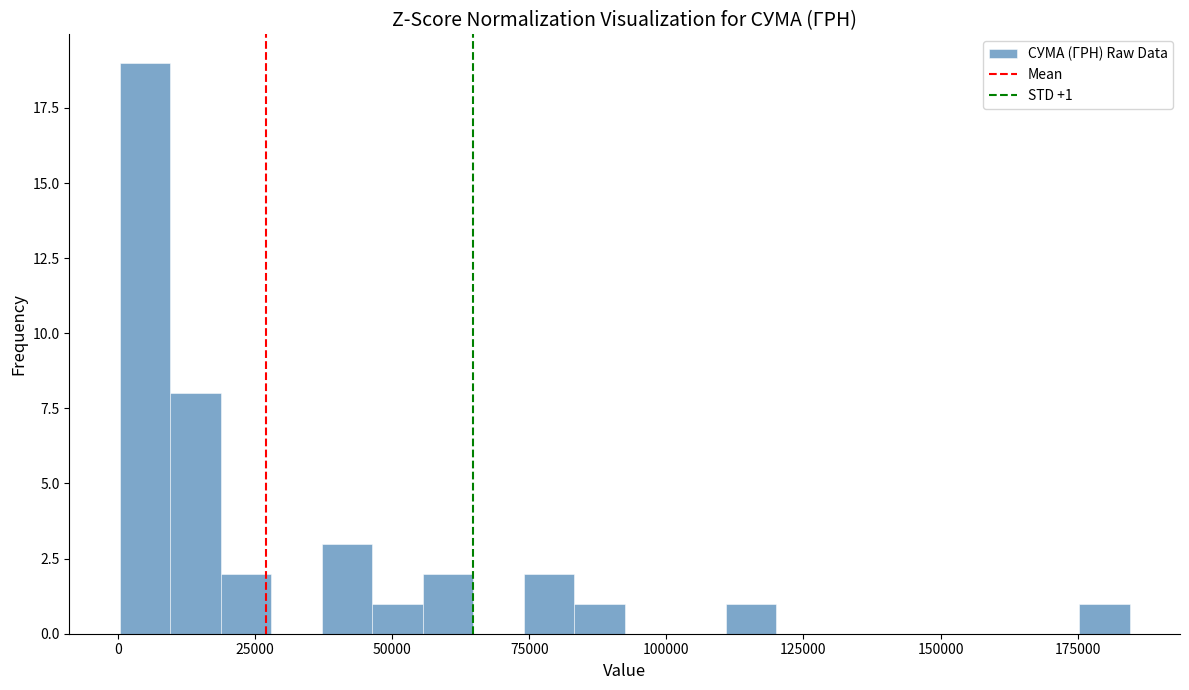

Read against the x-axis, roughly where is the centre of the tallest bar?

5000